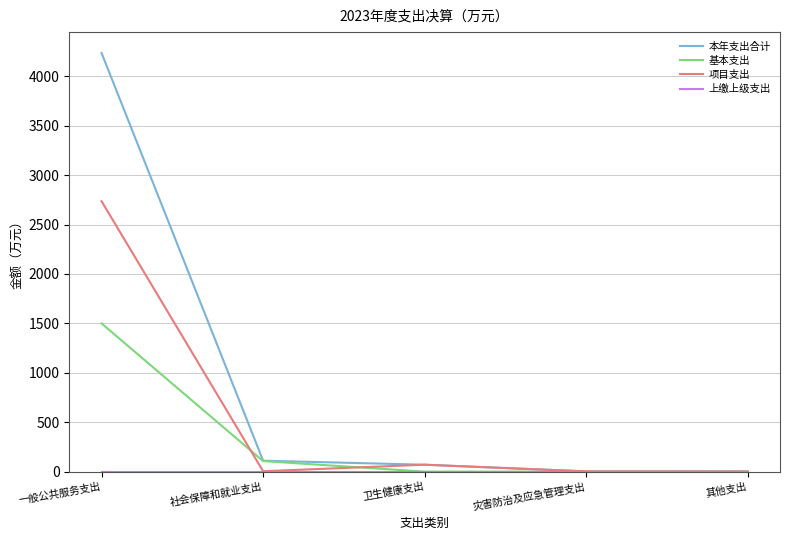

Which series has the largest total across all categories?

本年支出合计